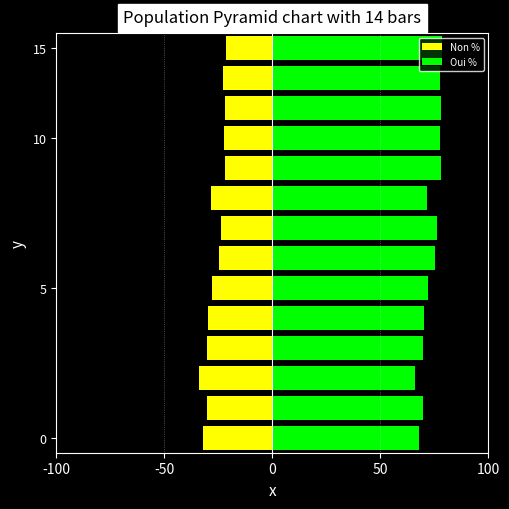

What is the average value of the Non % series?

-26.6